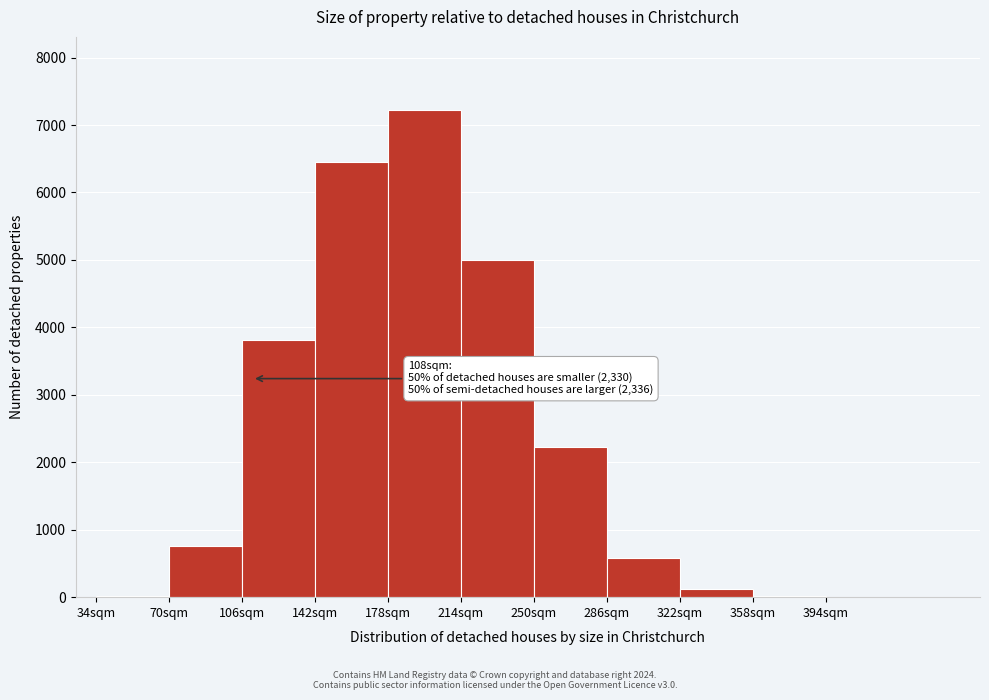

Which range on the x-axis has the tallest bar?

178 to 214